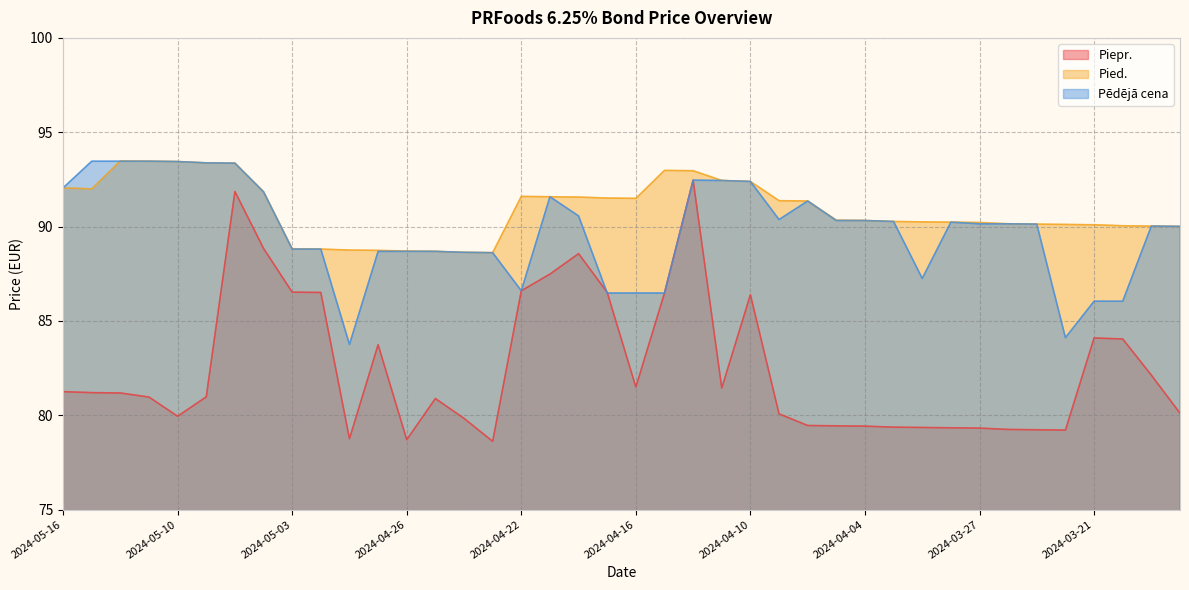

At which category is the sum across all series the highest?

2024-05-07